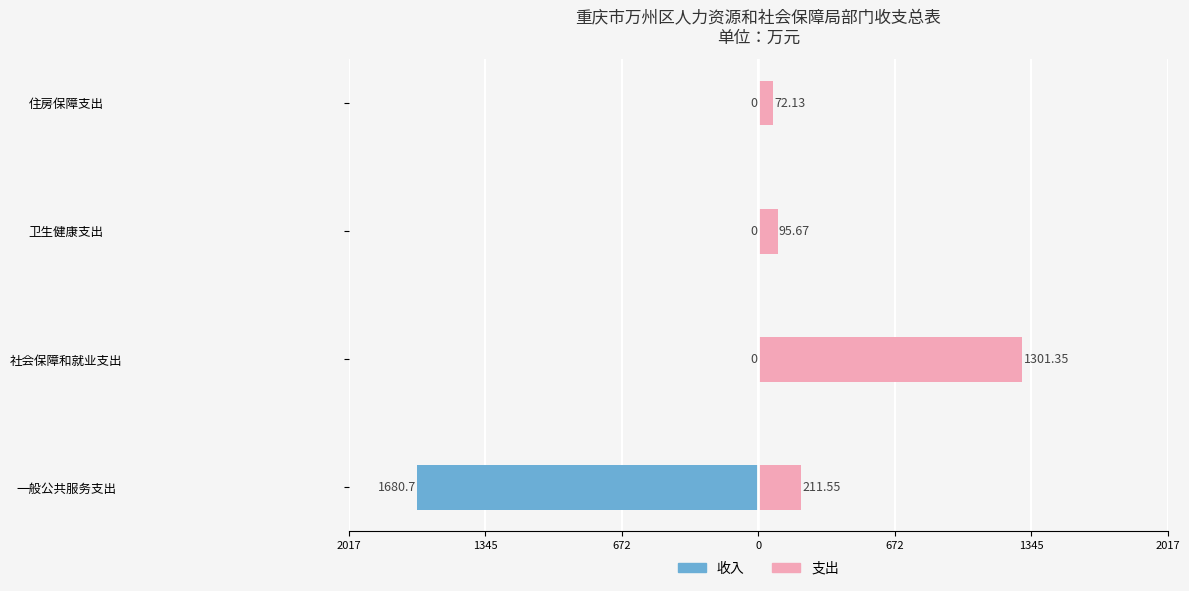

Reading left to right, transcribe all the data shown in this chart.

收入: -1680.7	0.0	0.0	0.0
支出: 211.6	1301.3	95.7	72.1